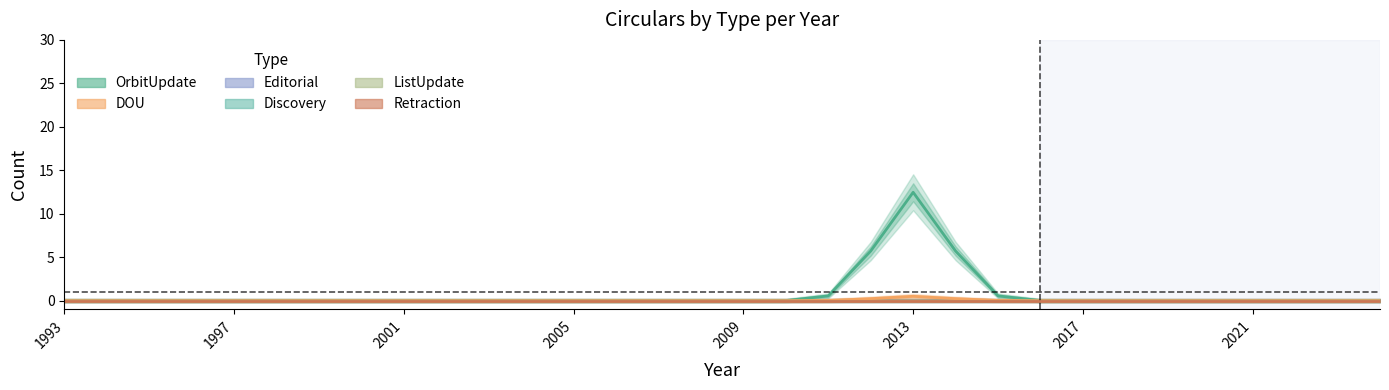

What are all the series names shown in the legend?

OrbitUpdate, DOU, Editorial, Discovery, ListUpdate, Retraction